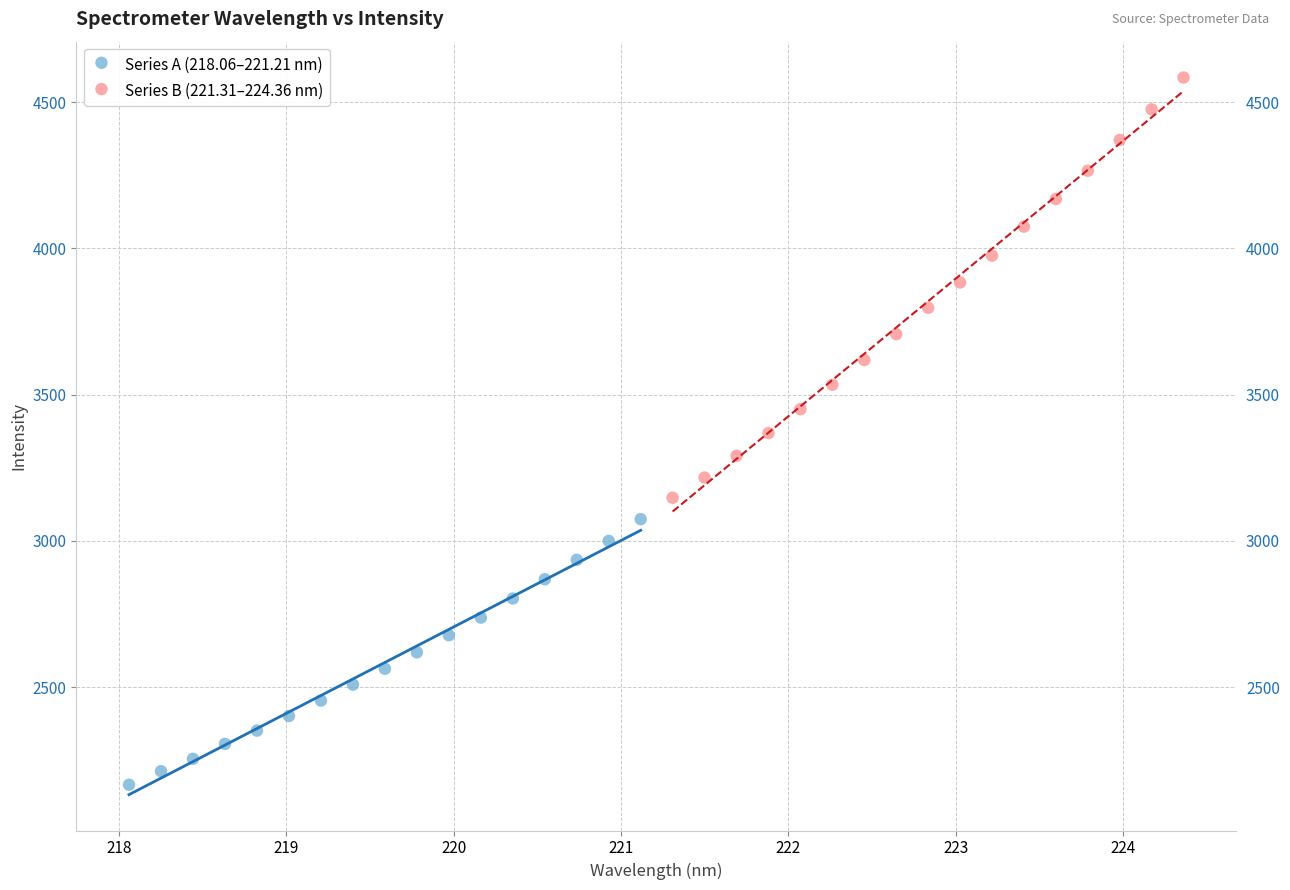

Which series contains the highest Y value?

Series B (221.31–224.36 nm)